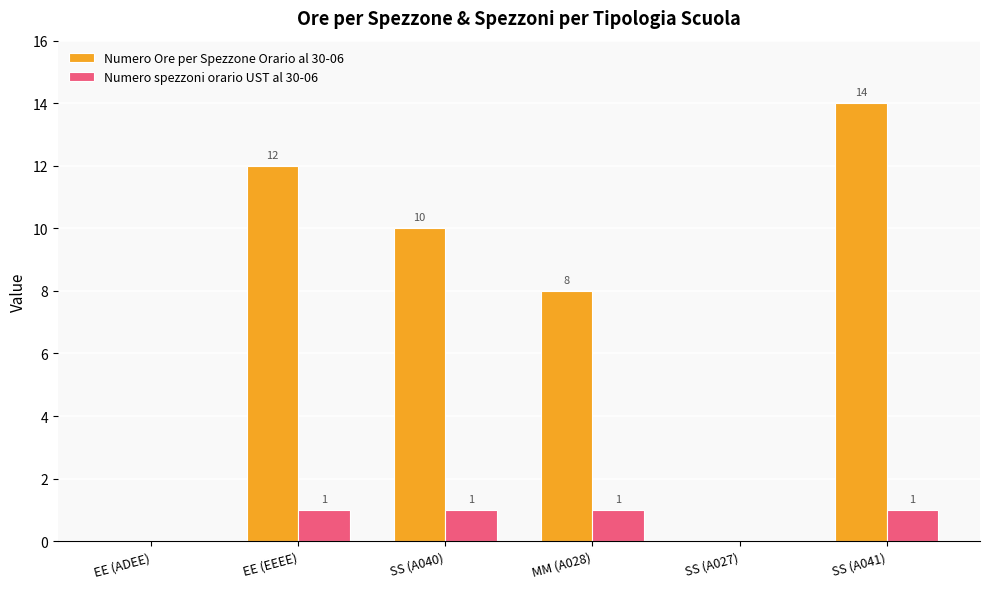

Which series changed the most between SS (A027) and SS (A041)?

Numero Ore per Spezzone Orario al 30-06